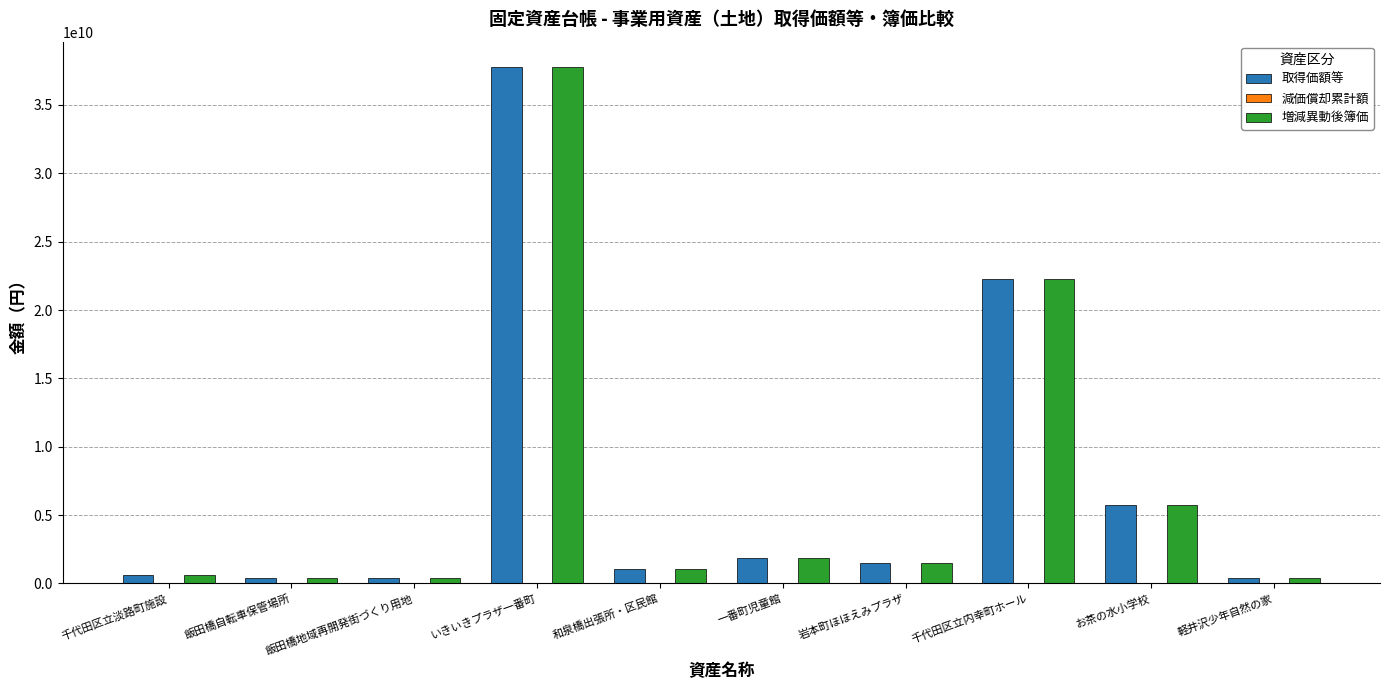

At which category does the chart reach its peak across all series?

いきいきプラザ一番町